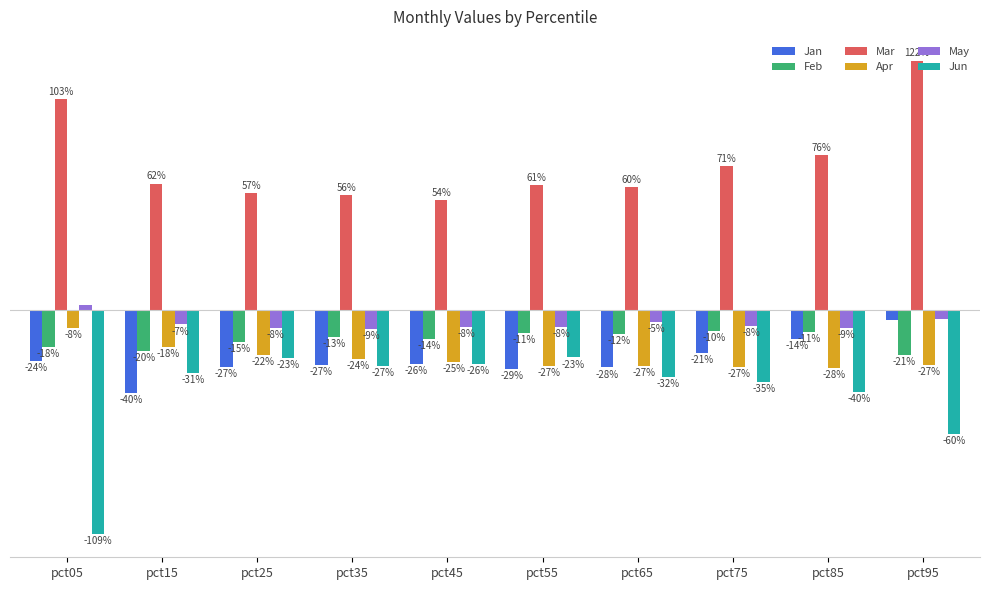

What are all the series names shown in the legend?

Jan, Feb, Mar, Apr, May, Jun